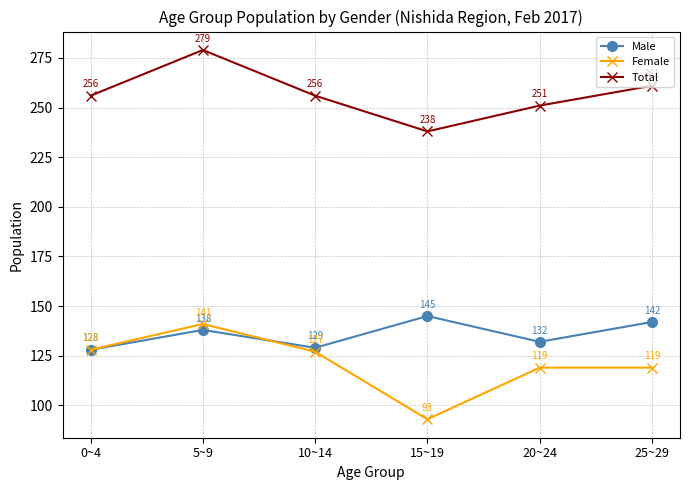

What is the difference between the Total values at 15~19 and 20~24?

13